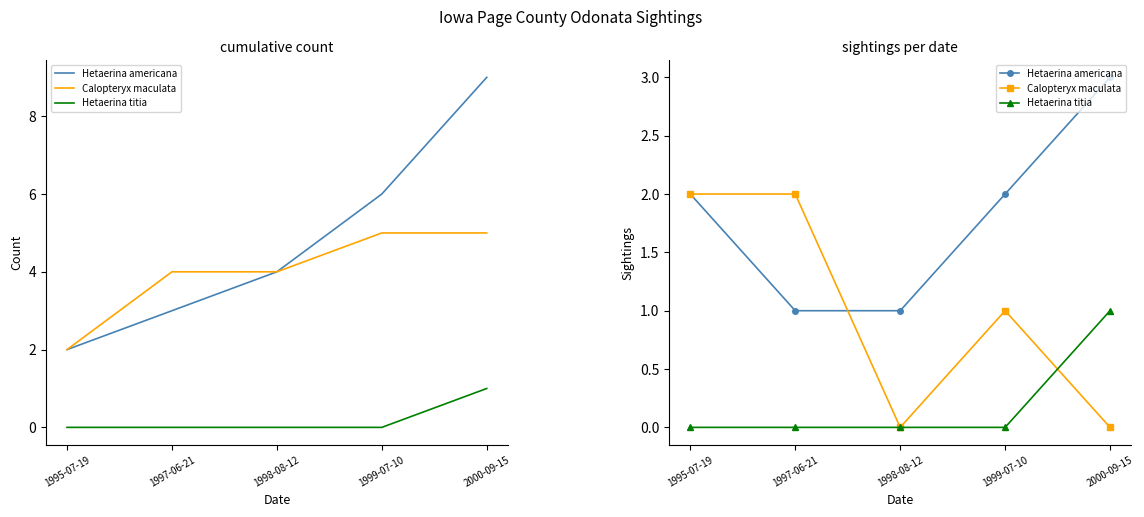

Which series has the largest total across all categories?

Hetaerina americana